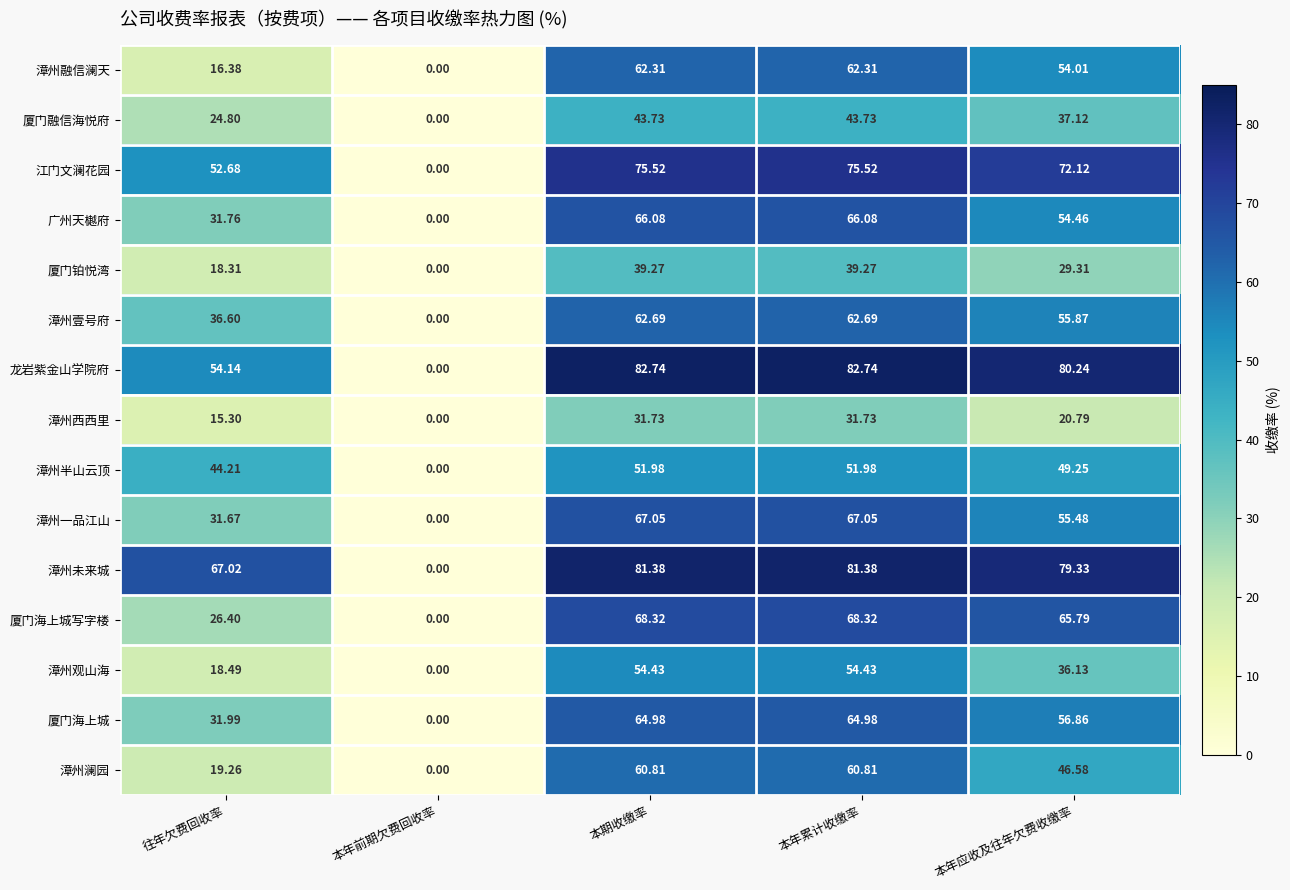

Rank the series by their maximum value, from lowest to highest.

漳州西西里, 厦门铂悦湾, 厦门融信海悦府, 漳州半山云顶, 漳州观山海, 漳州澜园, 漳州融信澜天, 漳州壹号府, 厦门海上城, 广州天樾府, 漳州一品江山, 厦门海上城写字楼, 江门文澜花园, 漳州未来城, 龙岩紫金山学院府